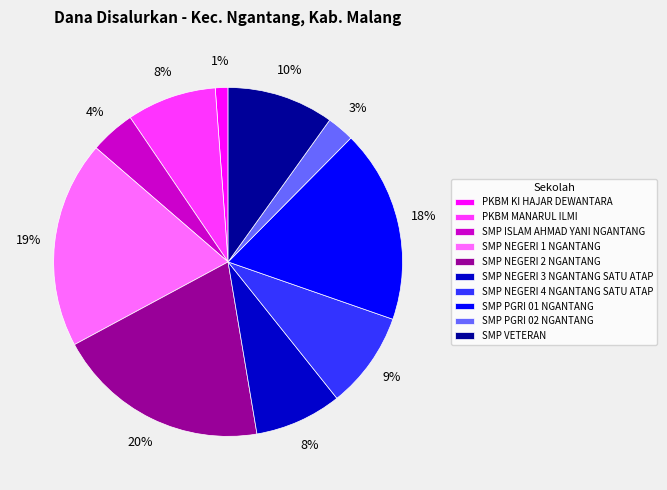

Is it true that SMP NEGERI 1 NGANTANG is 19% of the pie?

True